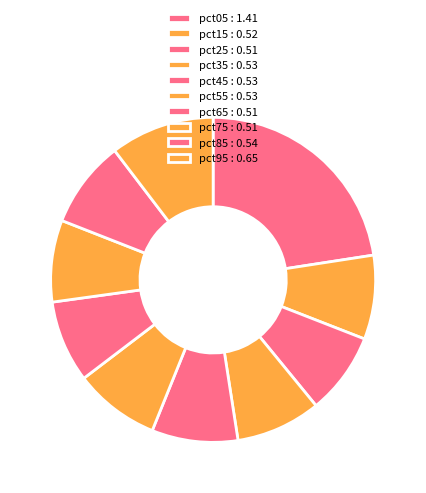

How many slices are in this pie chart?

10